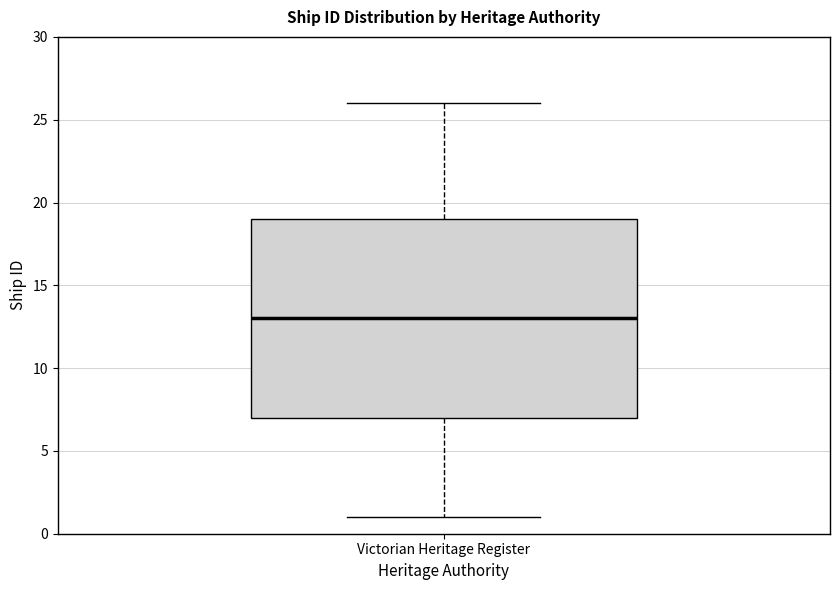

Transcribe this box plot: give where the median line is, the range the box spans, and where the two whiskers end, as read against the y-axis. The values are not printed on the chart, so give them approximately, as read against the axis.

median 13, box 7 to 19, whiskers 1 to 26